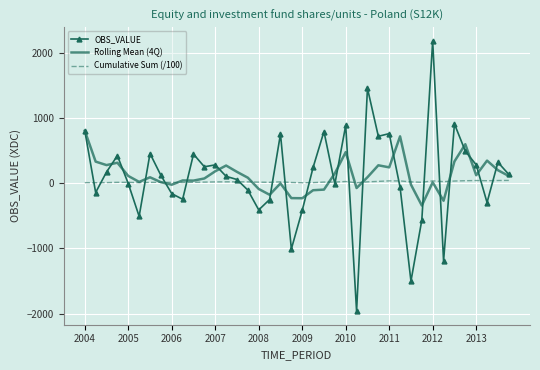

Which series has the largest range (max minus min)?

OBS_VALUE